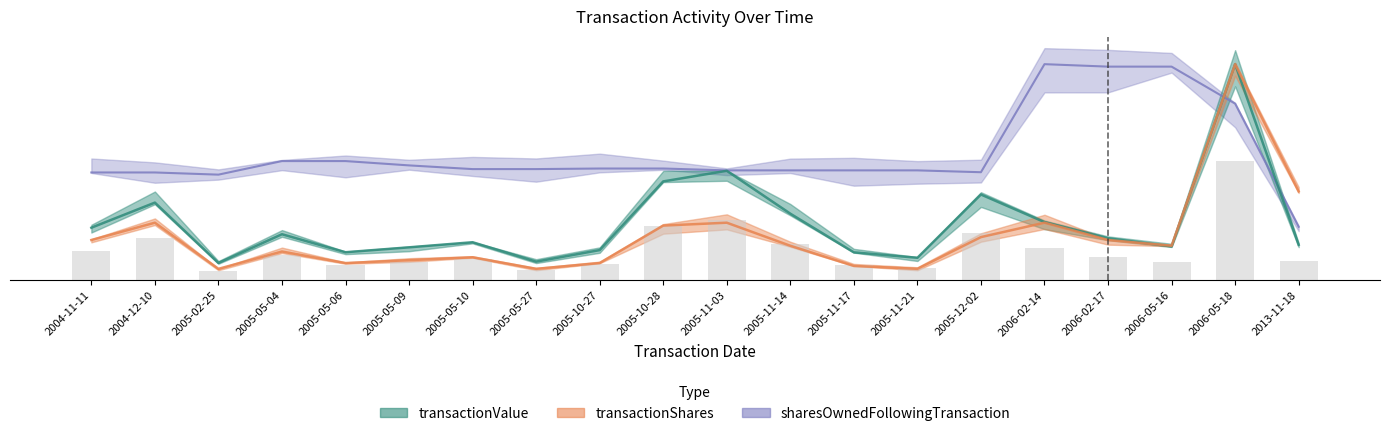

At which category does the chart reach its peak across all series?

2006-05-18